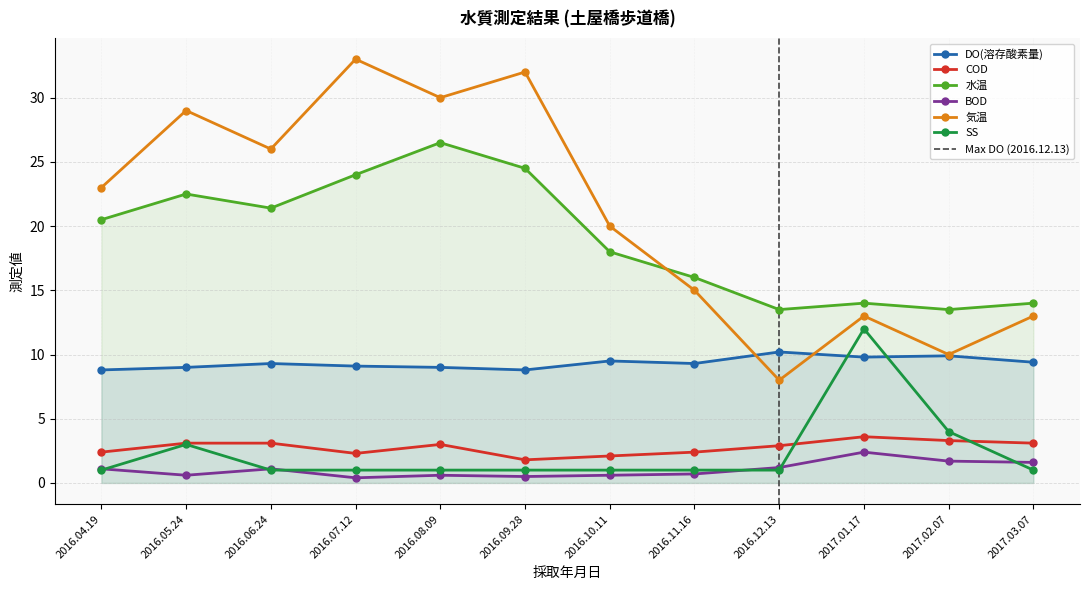

At which category does BOD reach its first local peak?

2016.06.24